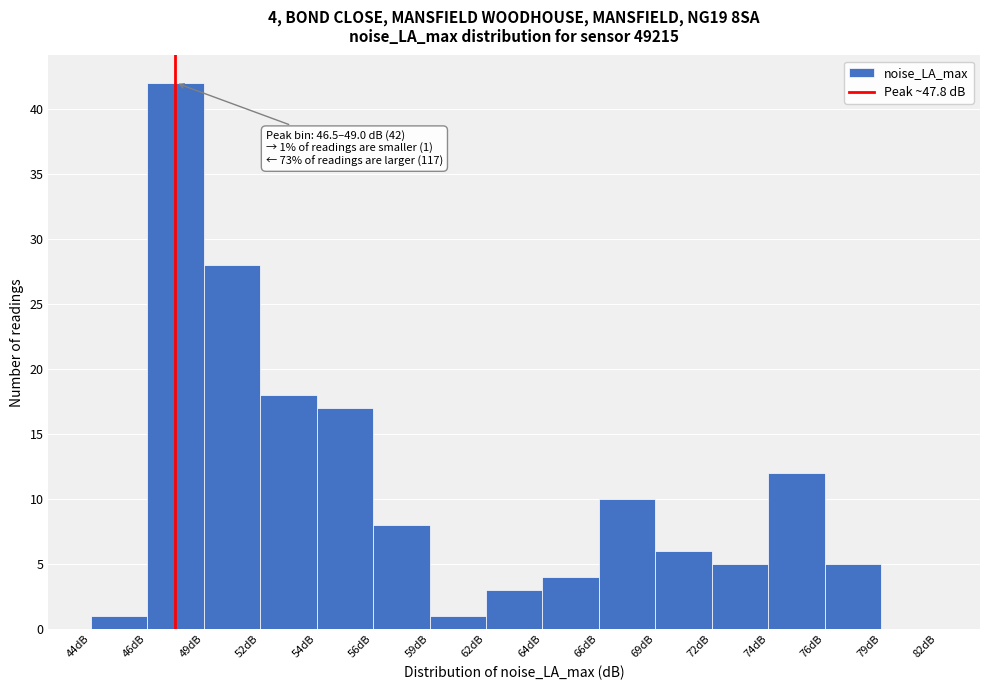

Reading right to left, what are all the values shown in this chart?

79dB=0	76dB=5	74dB=12	72dB=5	69dB=6	66dB=10	64dB=4	62dB=3	59dB=1	56dB=8	54dB=17	52dB=18	49dB=28	46dB=42	44dB=1